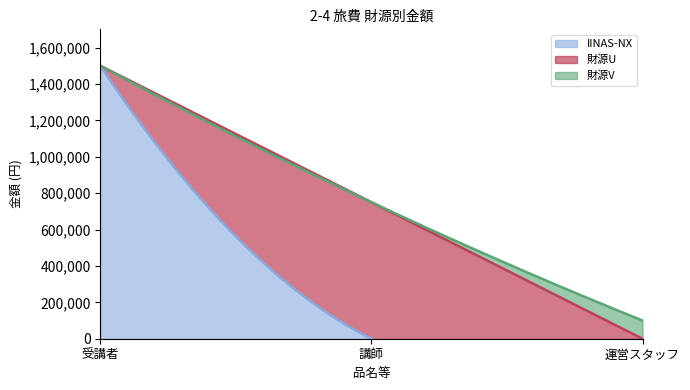

Rank the series at 受講者 from highest to lowest value.

IINAS-NX, 財源U, 財源V